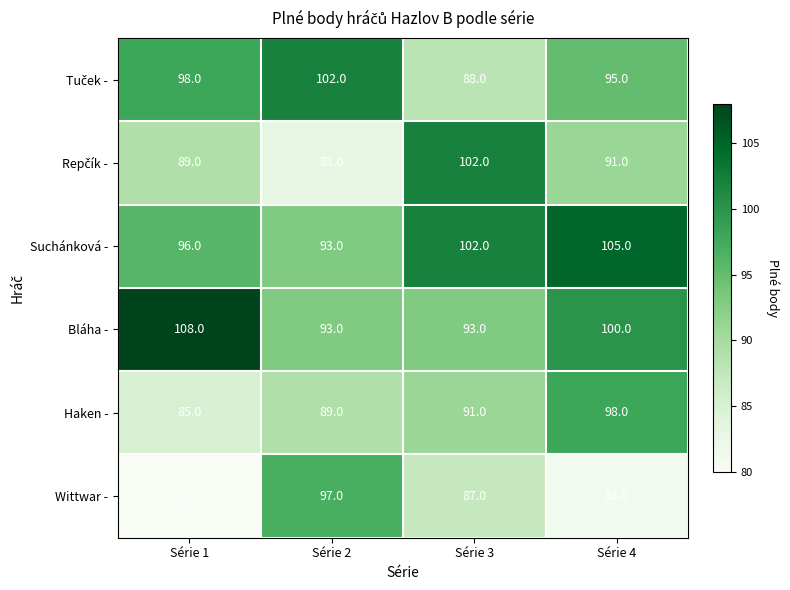

Where is Suchánková - nearest to the value 99?

Série 1